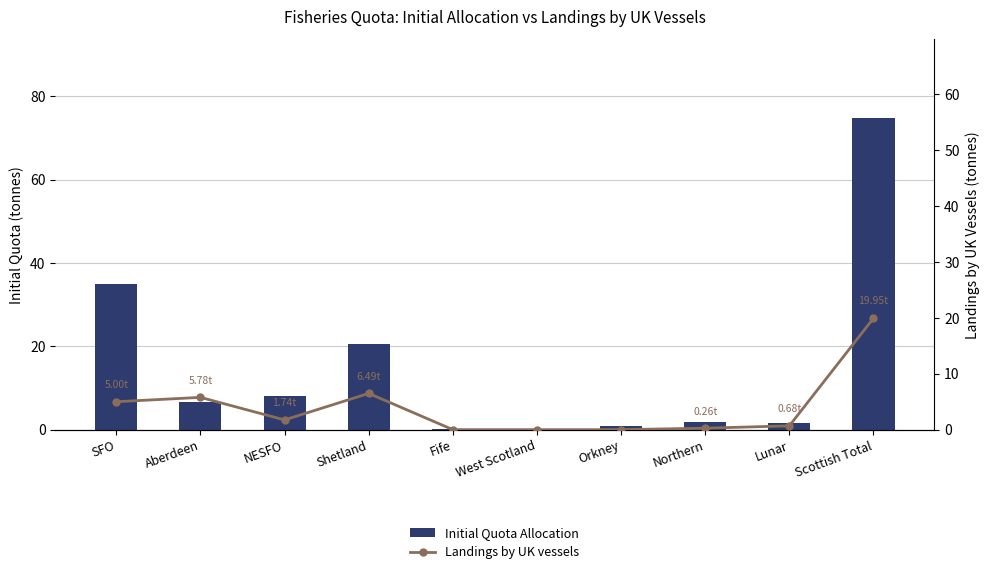

Rank the series by their maximum value, from highest to lowest.

Initial Quota Allocation, Landings by UK vessels